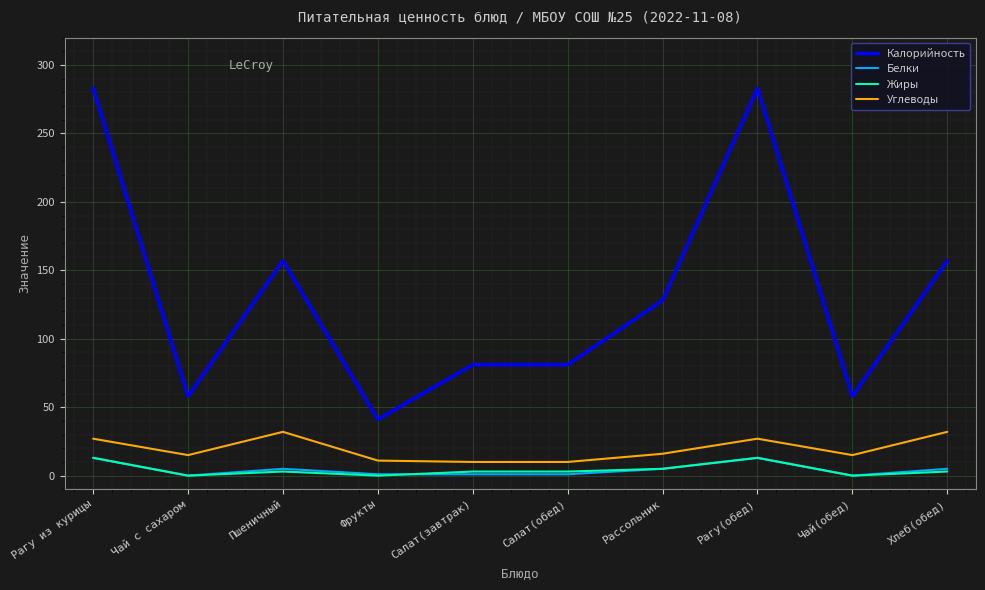

Which series has the widest spread of values?

Калорийность